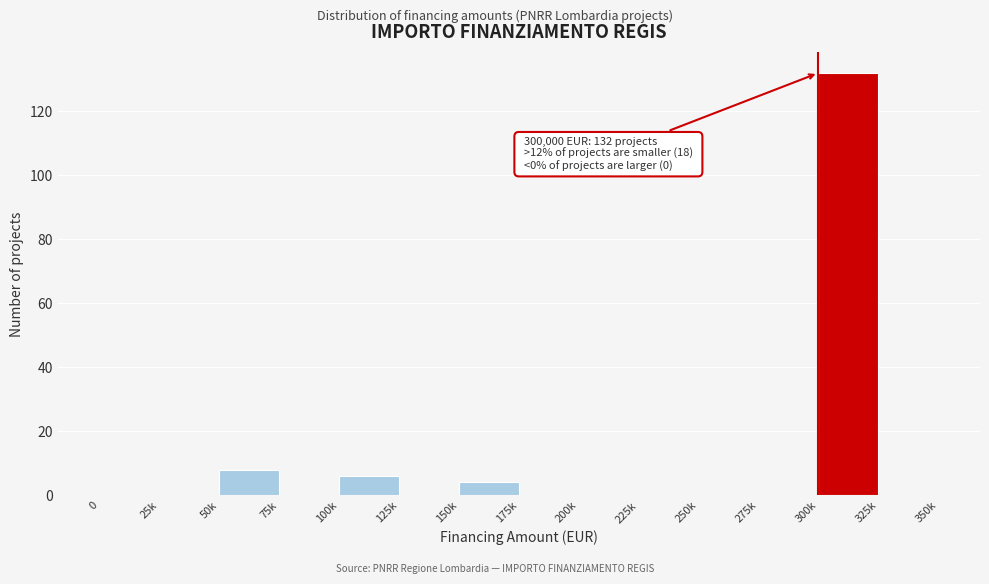

Reading left to right, list all the values displayed in this chart.

0=0	25k=0	50k=8	75k=0	100k=6	125k=0	150k=4	175k=0	200k=0	225k=0	250k=0	275k=0	300k=132	325k=0